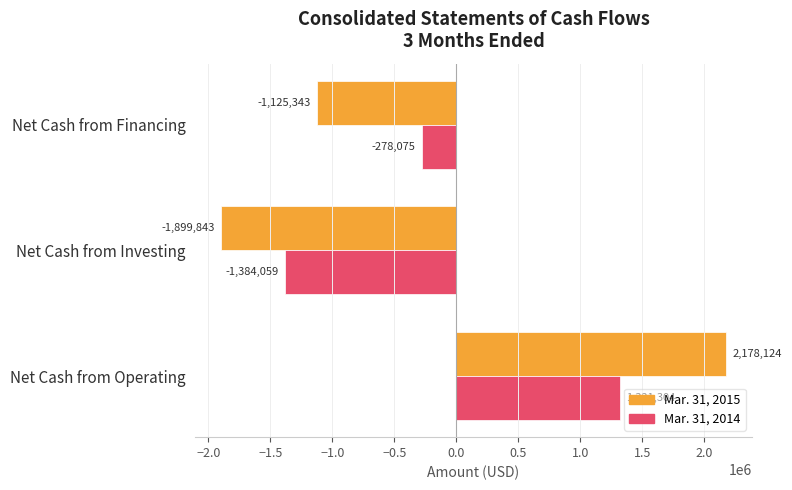

Which series has the largest range (max minus min)?

Mar. 31, 2015